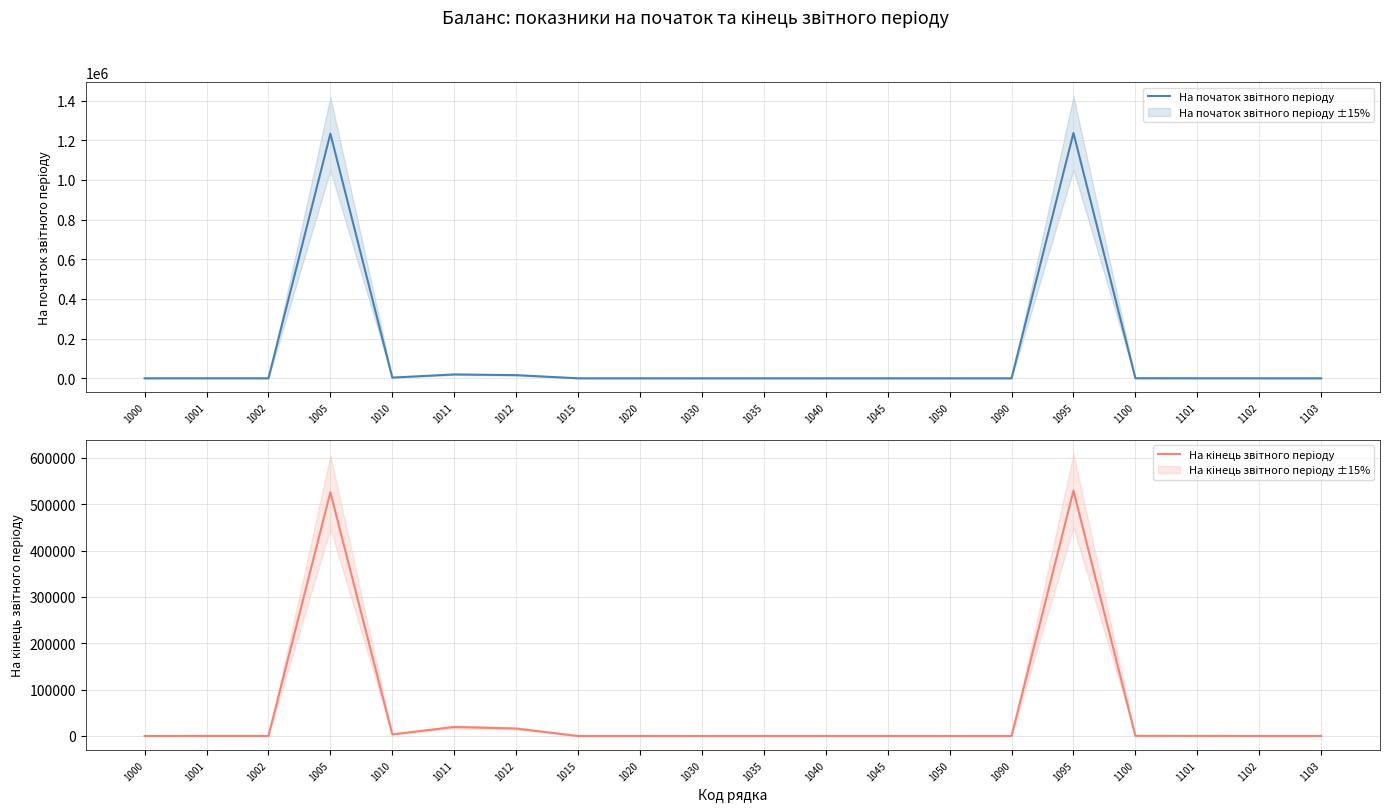

Which series has the largest total across all categories?

На початок звітного періоду